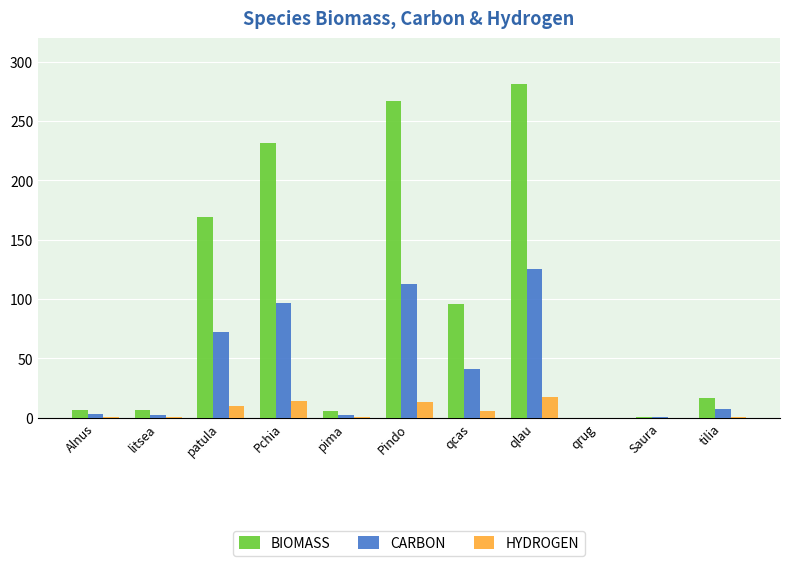

Which series changed the most between Pindo and Saura?

BIOMASS